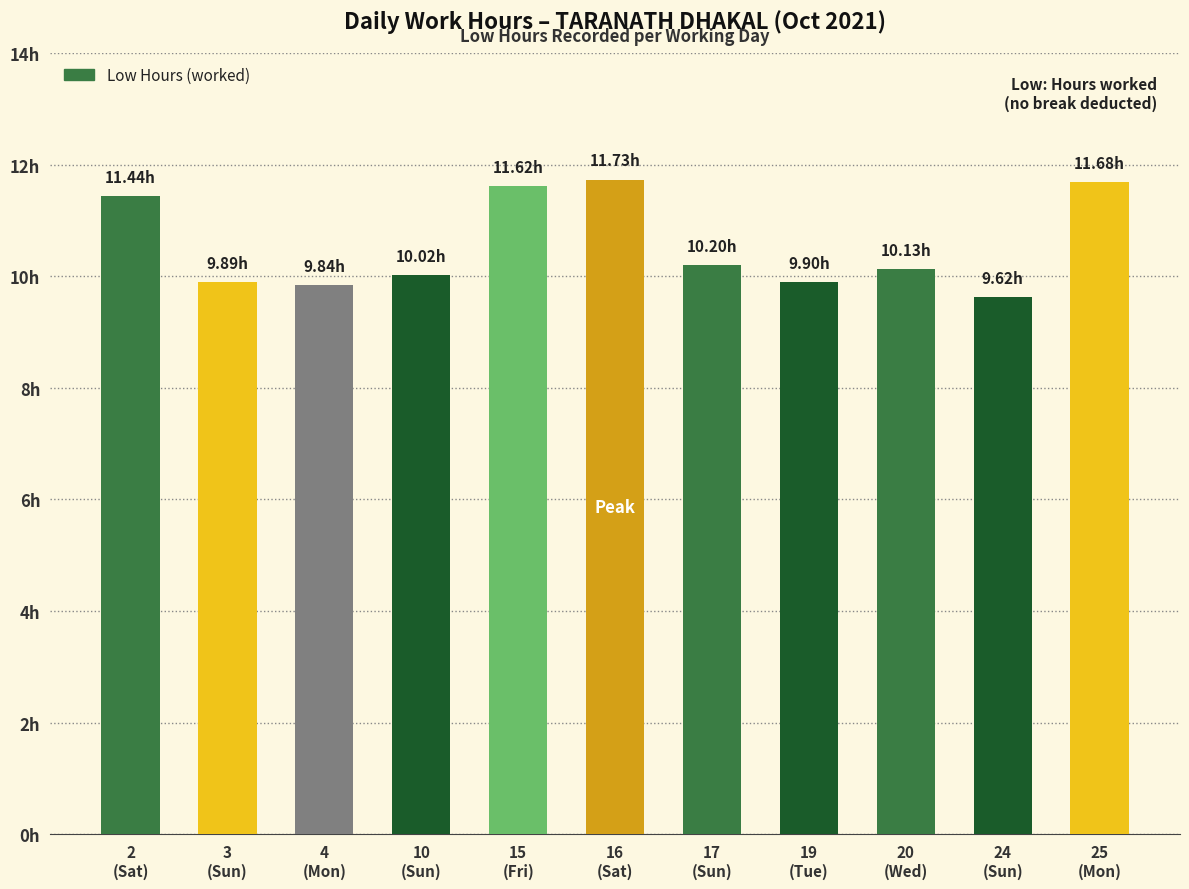

At which category does the chart reach its peak across all series?

16
(Sat)